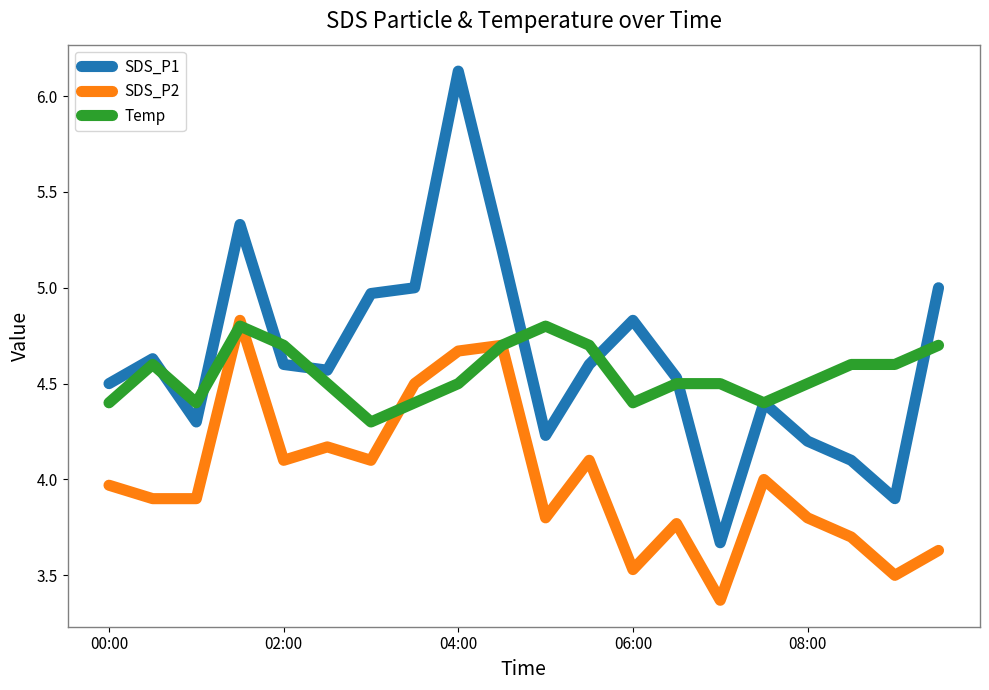

True or false: SDS_P1 and SDS_P2 cross at least once.

False